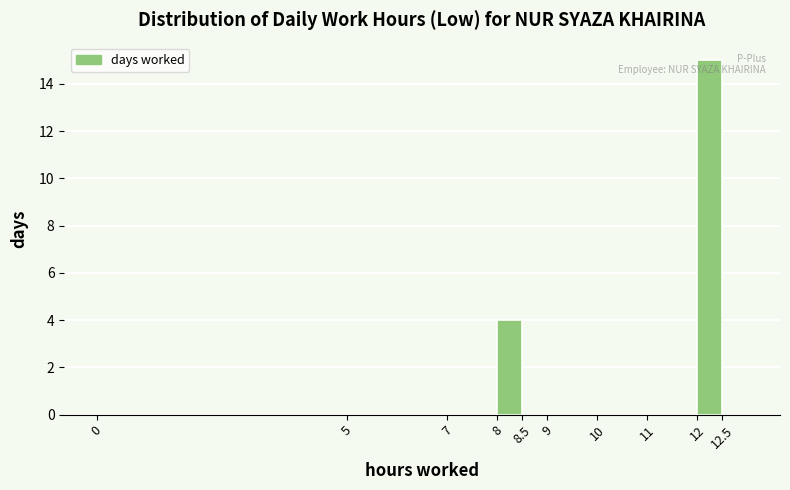

Reading left to right, transcribe this chart: for each bar, give the range it covers on the x-axis and its height. The values are not printed on the chart, so give them approximately, as read against the axis.

0.0 to 5.0: 0
5.0 to 7.0: 0
7.0 to 8.0: 0
8.0 to 8.5: 4
8.5 to 9.0: 0
9.0 to 10.0: 0
10.0 to 11.0: 0
11.0 to 12.0: 0
12.0 to 12.5: 15
12.5 to 13.0: 0